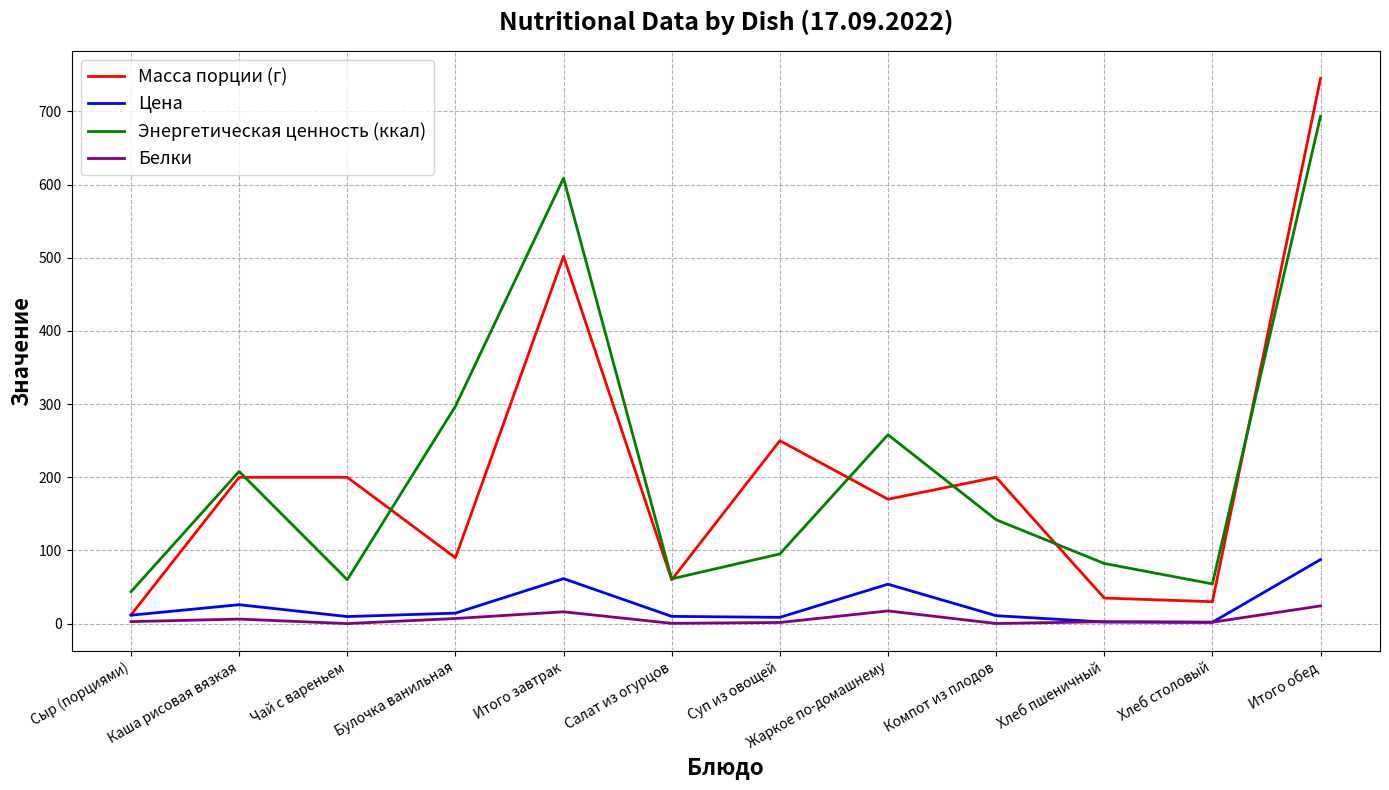

What is the difference between the Масса порции (г) values at Жаркое по-домашнему and Суп из овощей?

80.0